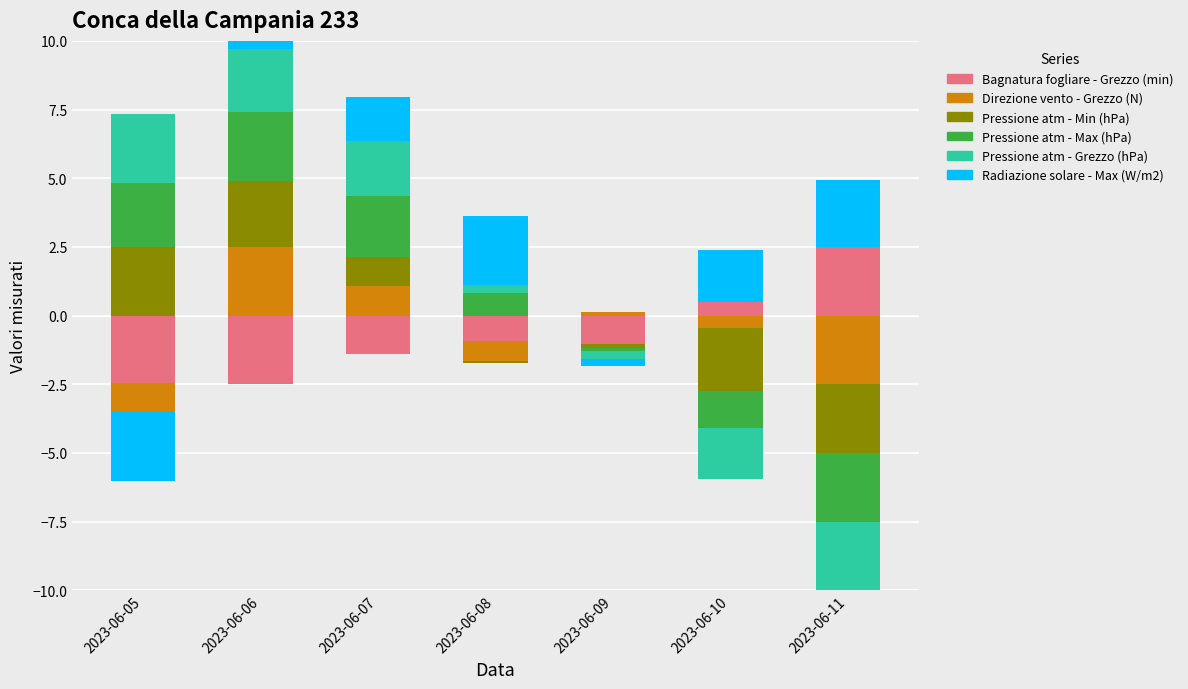

What is the highest value of the Pressione atm - Grezzo (hPa) series?

2.5